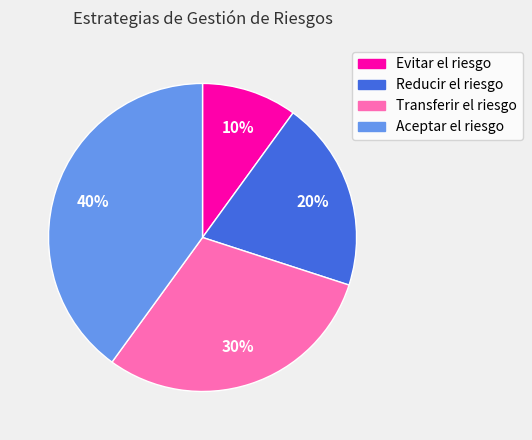

Is there any slice that represents more than half of the pie?

No